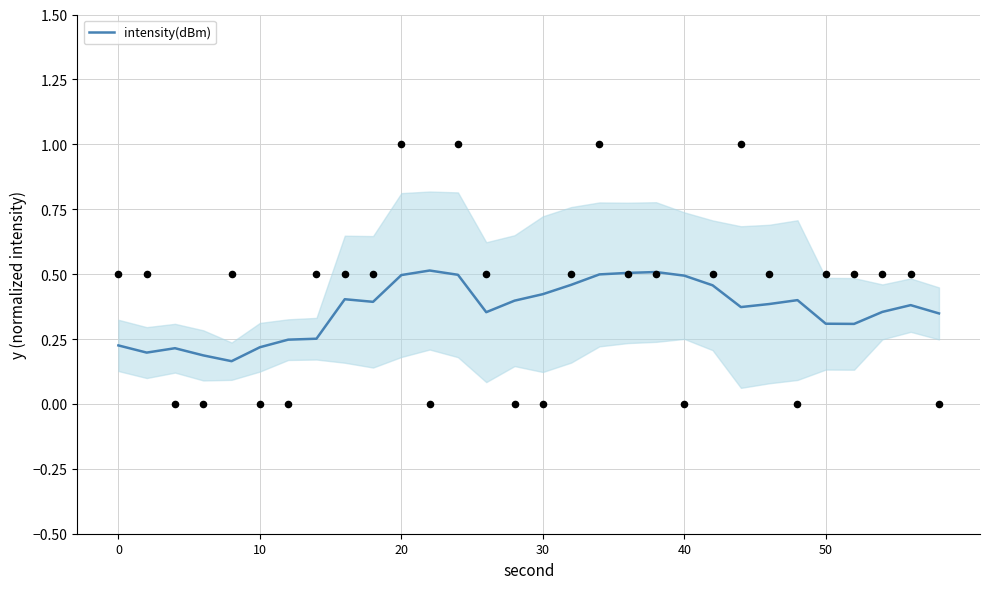

The value of intensity(dBm) at 40 is 0.7. True or false?

False